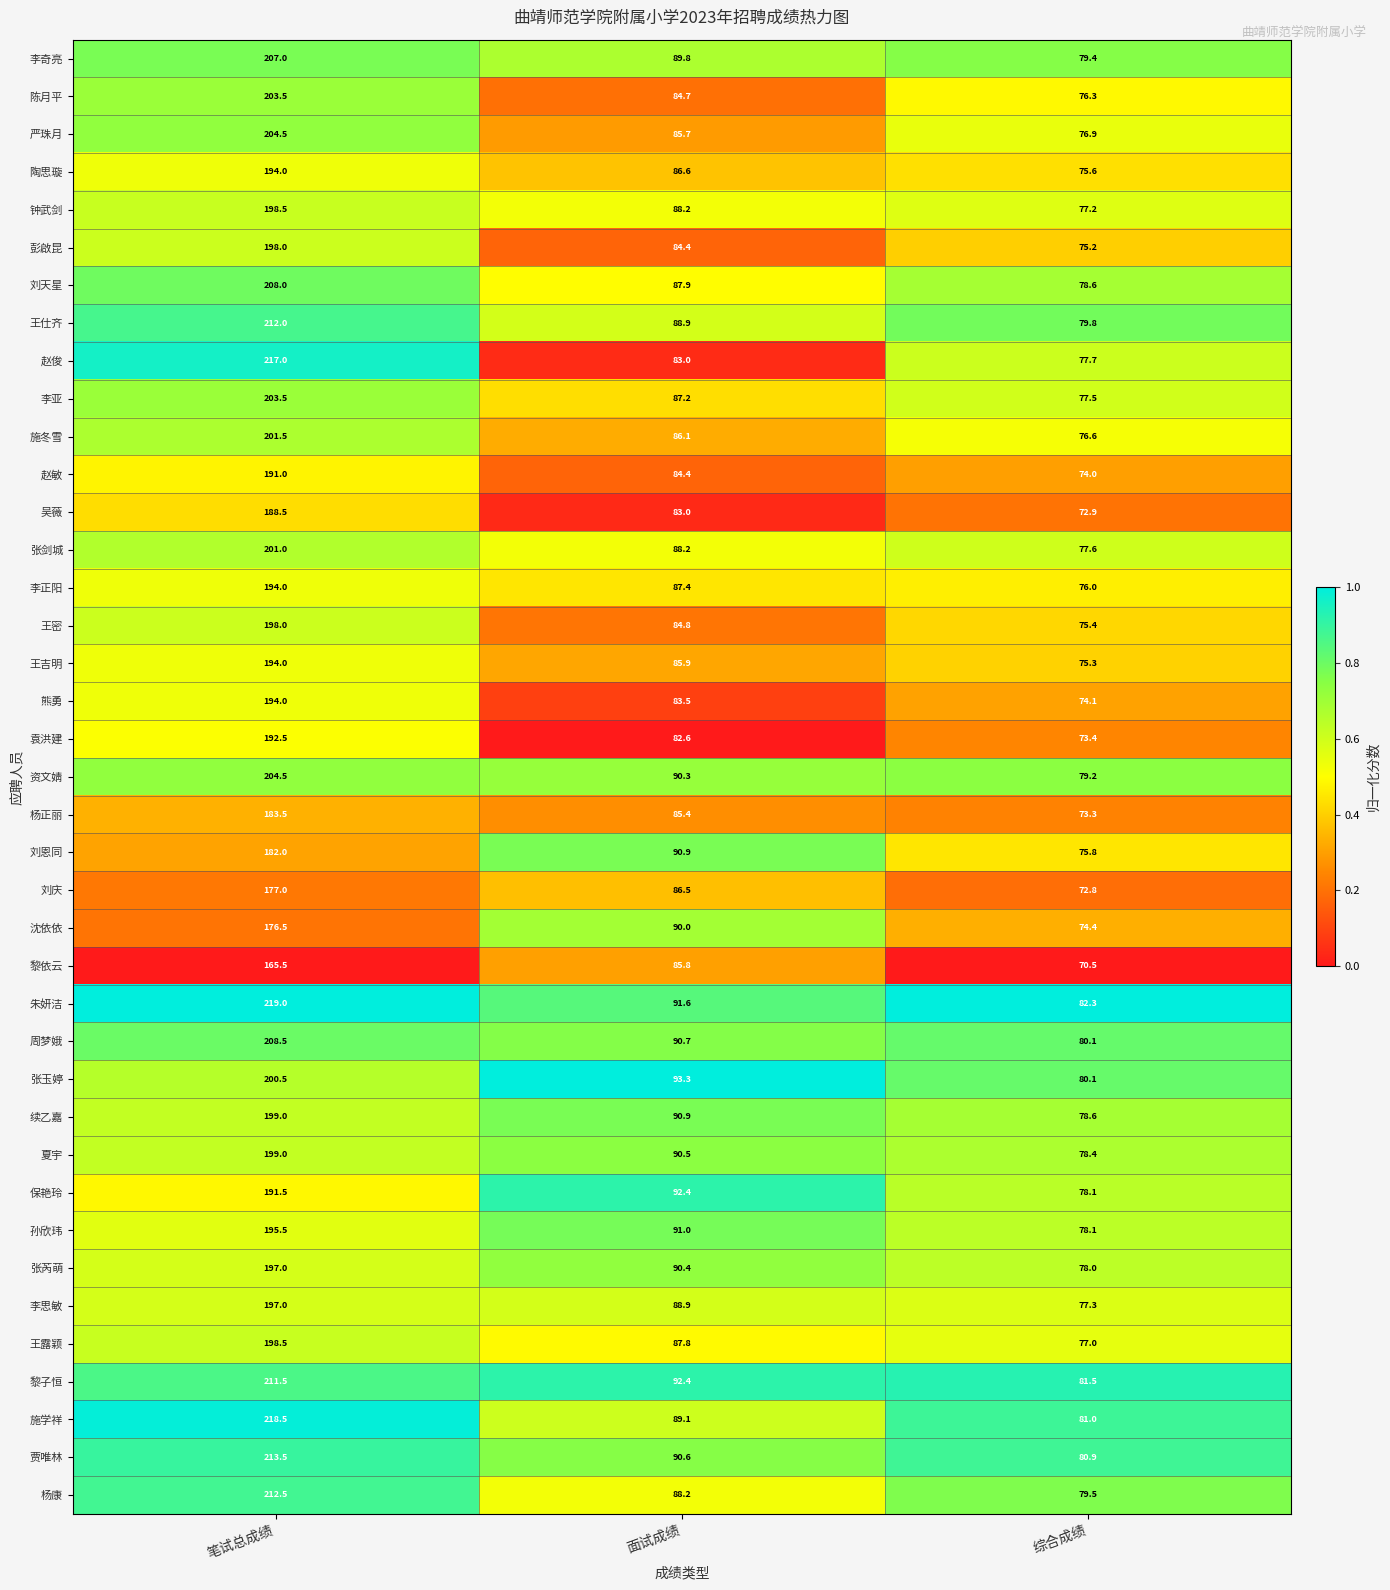

Which series changed the most between 面试成绩 and 综合成绩?

沈依依